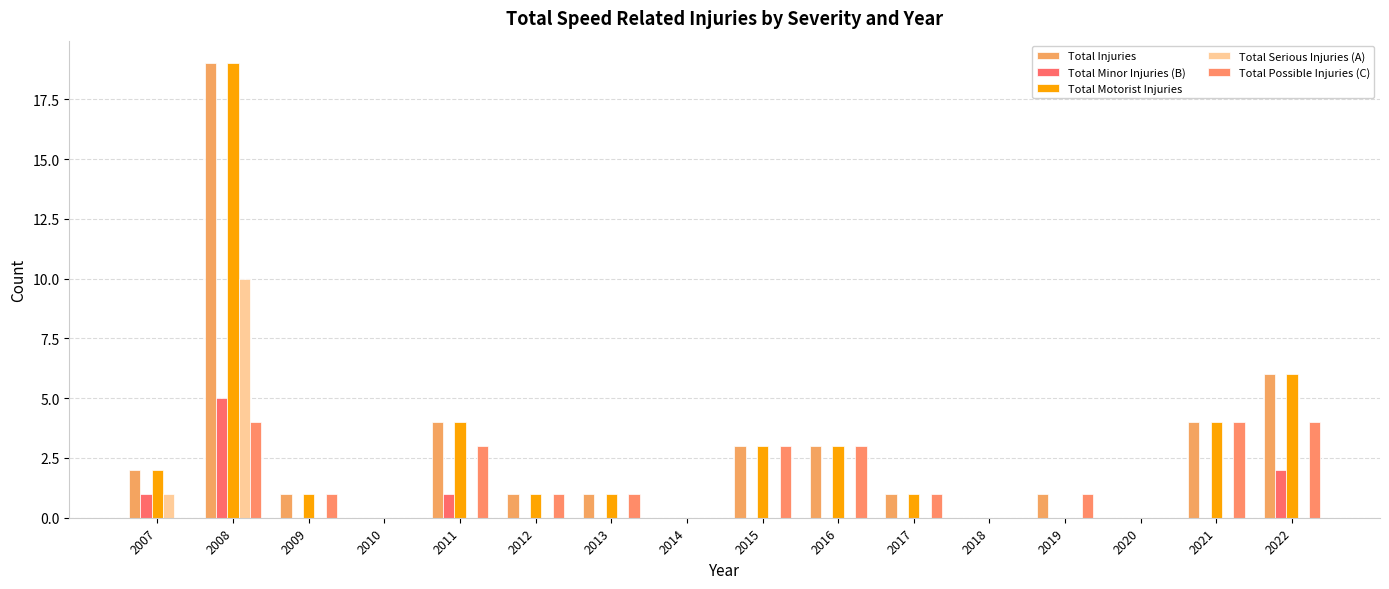

True or false: Total Motorist Injuries has a value of 4 at 2021.

True